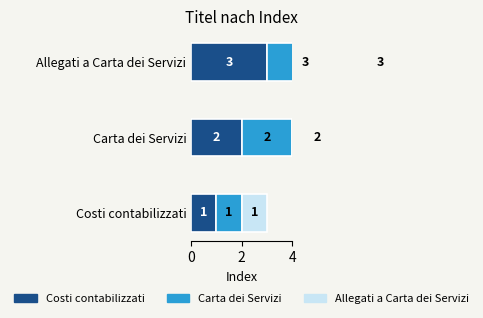

Rank the series by their maximum value, from lowest to highest.

Costi contabilizzati, Carta dei Servizi, Allegati a Carta dei Servizi